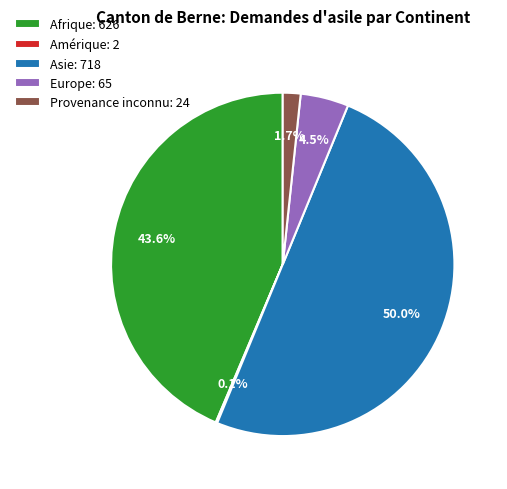

Which has a higher value, Provenance inconnu: 24 or Afrique: 626?

Afrique: 626